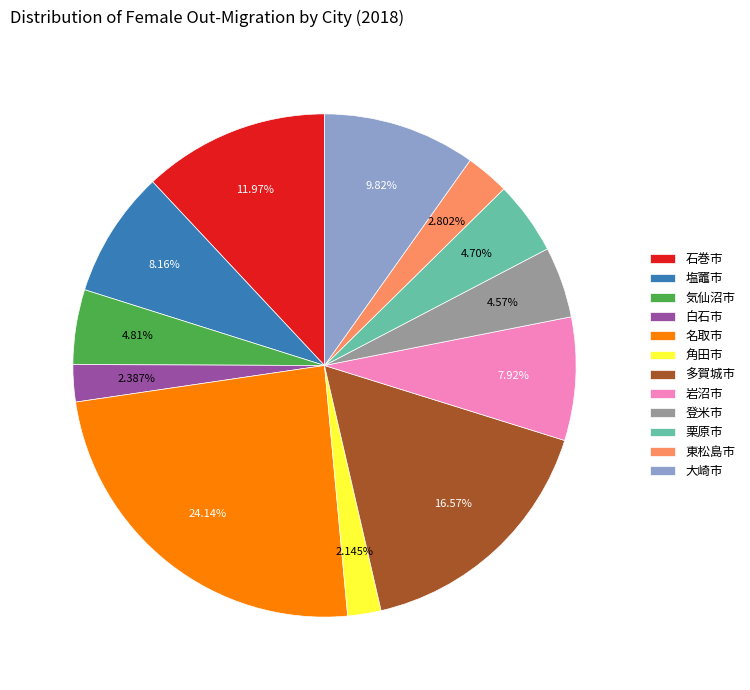

Is the sum of 角田市 and 栗原市 greater than half?

No